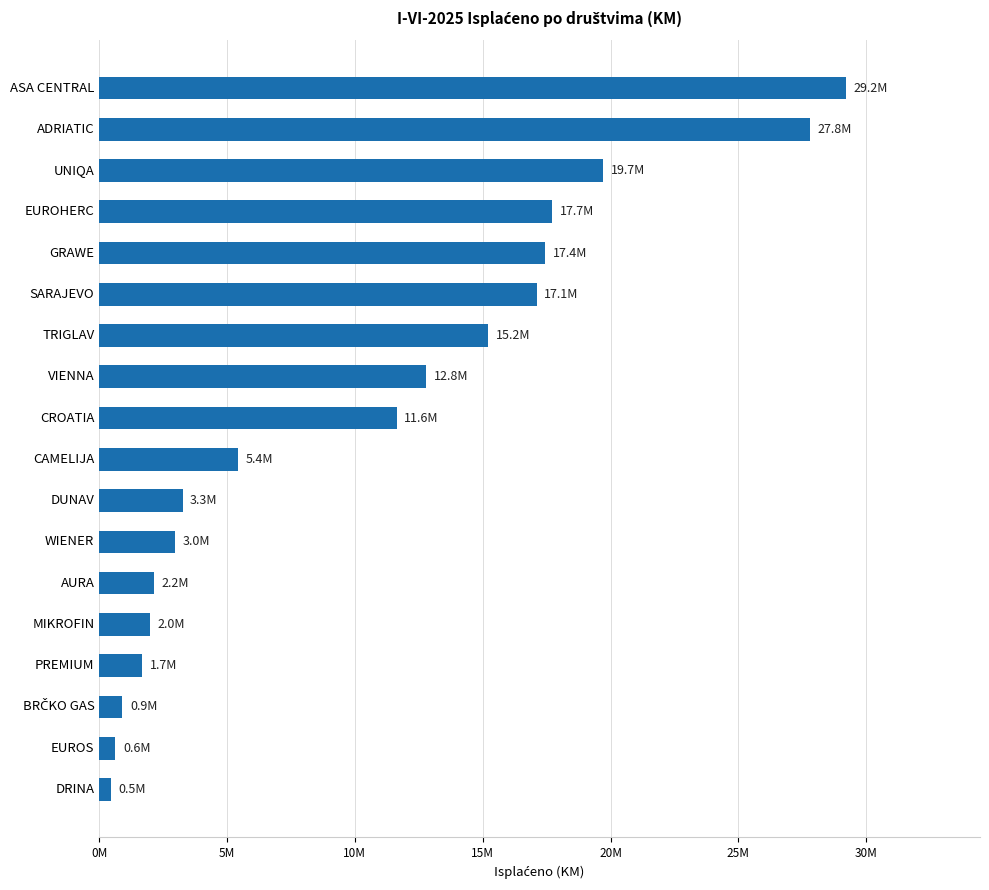

What is the sum of all values?

188068414